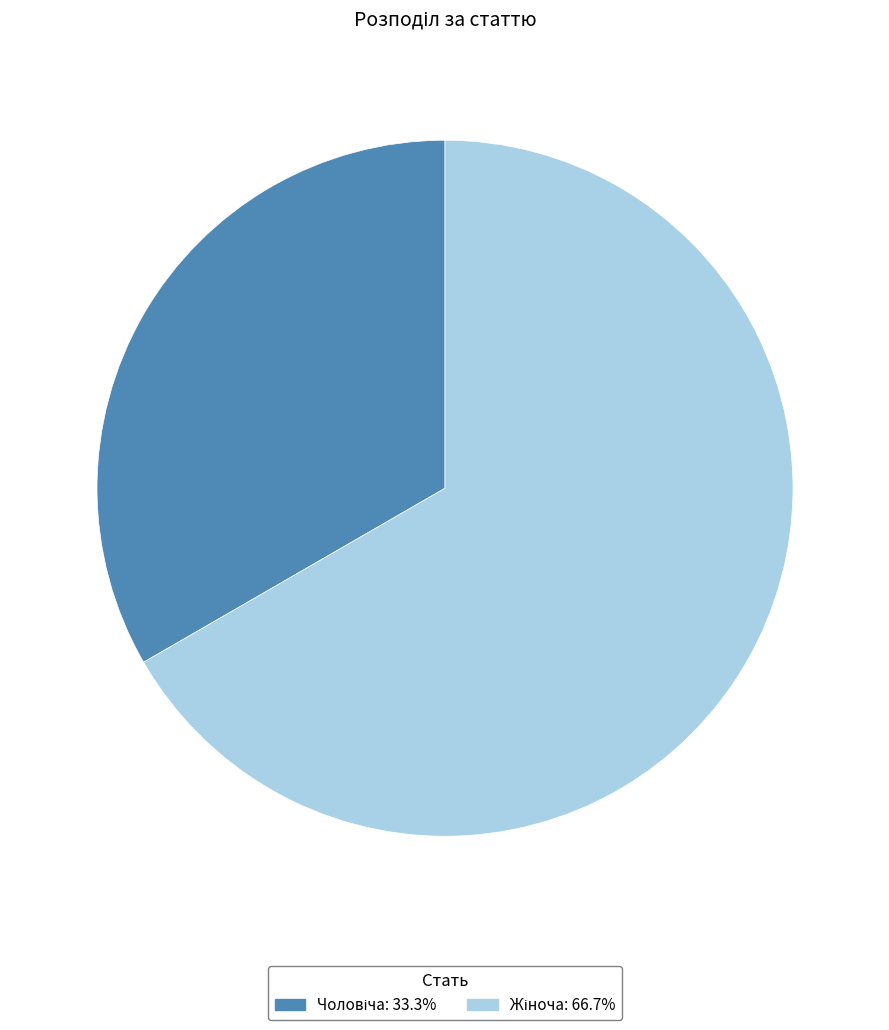

Does any single category account for the majority?

Yes